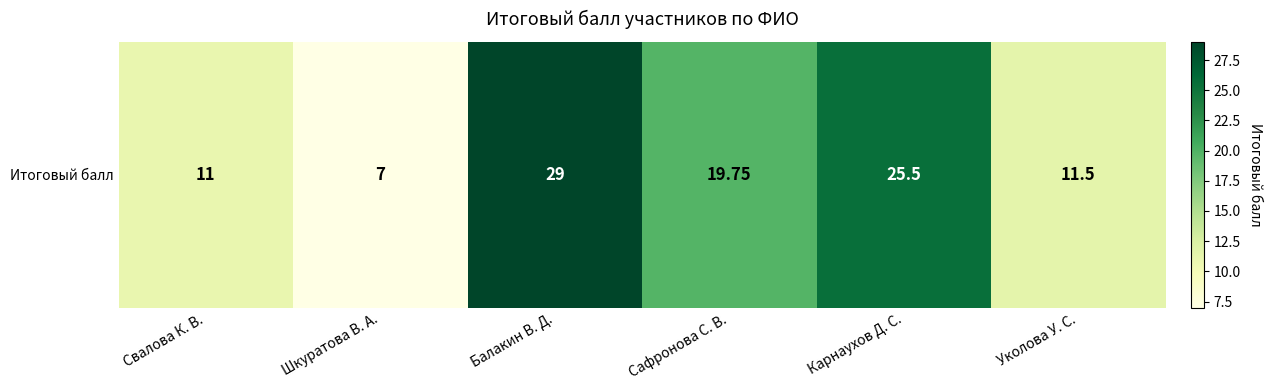

How many values exceed 19?

3